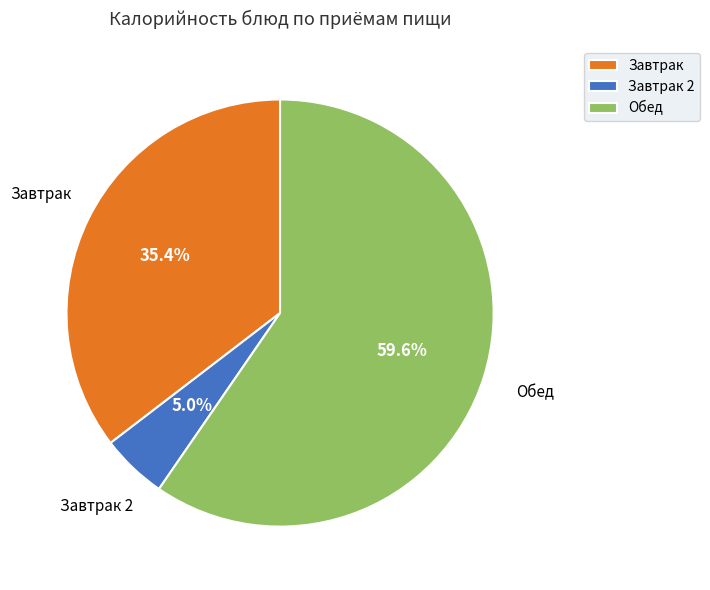

Rank the categories by value from lowest to highest.

Завтрак 2, Завтрак, Обед